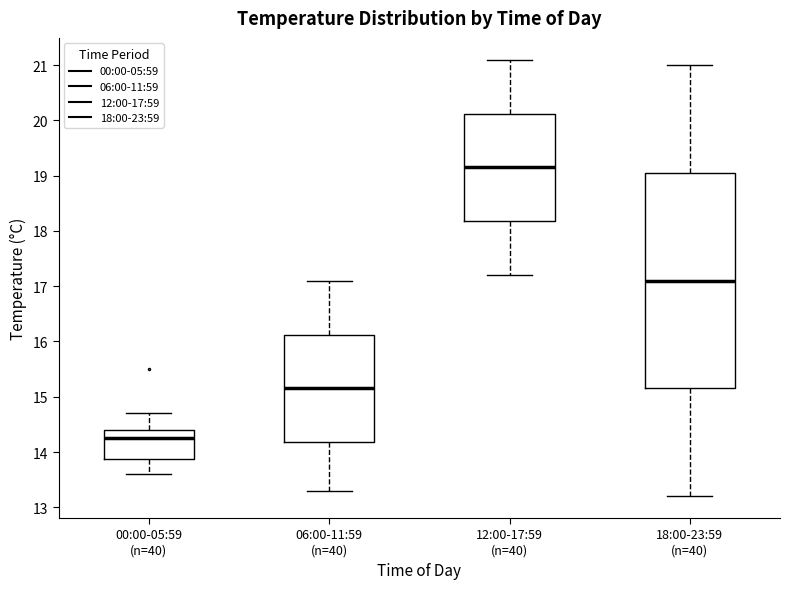

Where does the lower whisker of the box for 00:00-05:59 (n=40) end on the y-axis? The values are not printed on the chart, so give them approximately, as read against the axis.

13.6